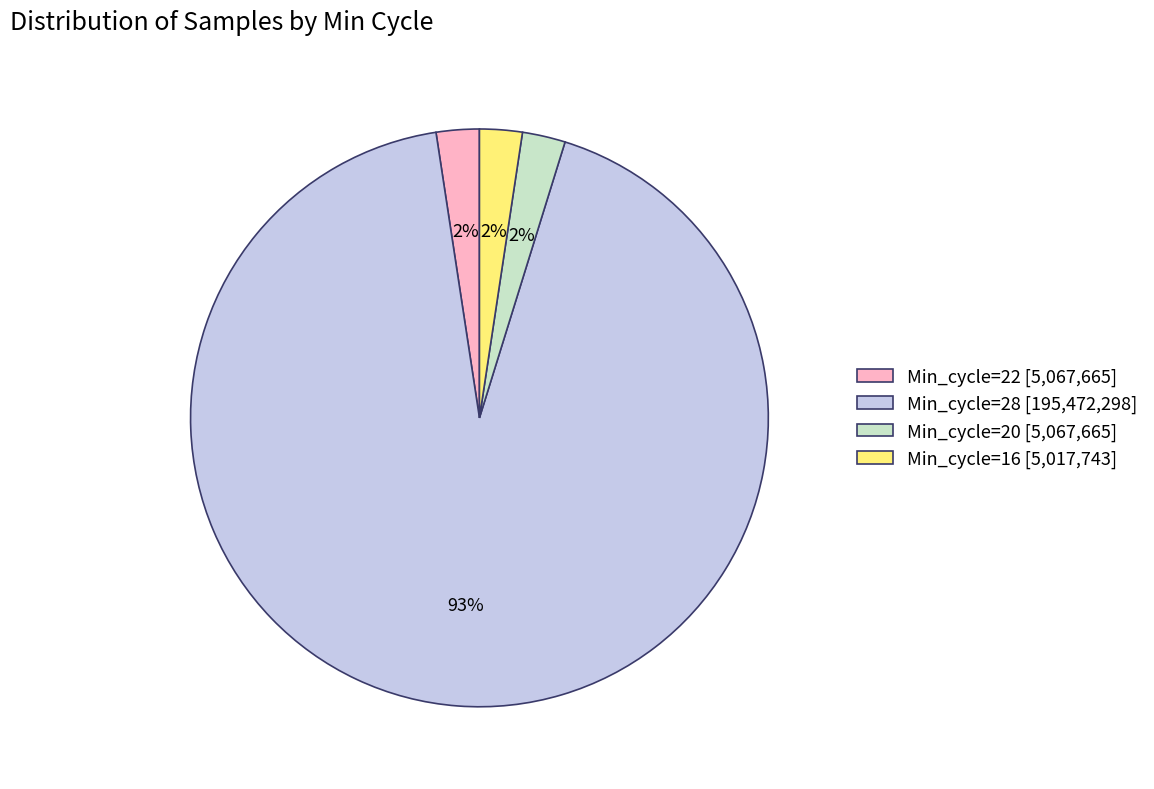

Is the sum of Min_cycle=20 [5,067,665] and Min_cycle=22 [5,067,665] greater than half?

No